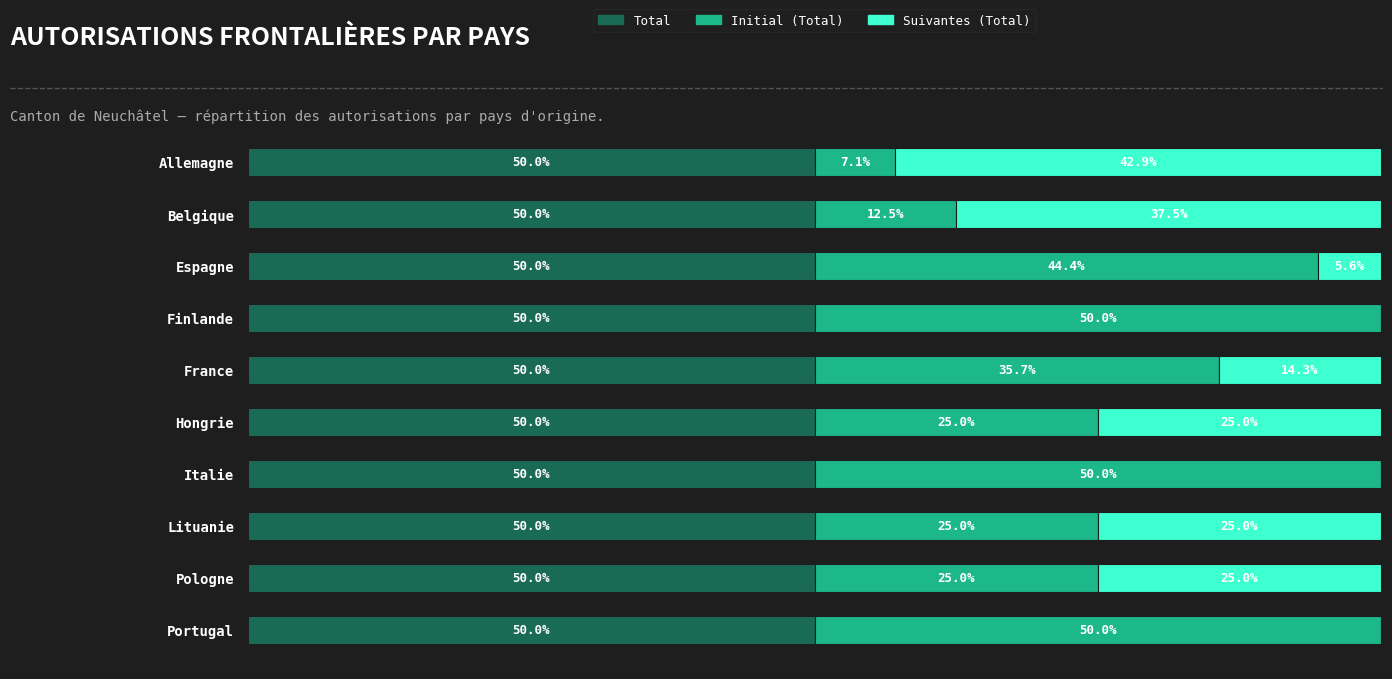

What are all the series names shown in the legend?

Total, Initial (Total), Suivantes (Total)